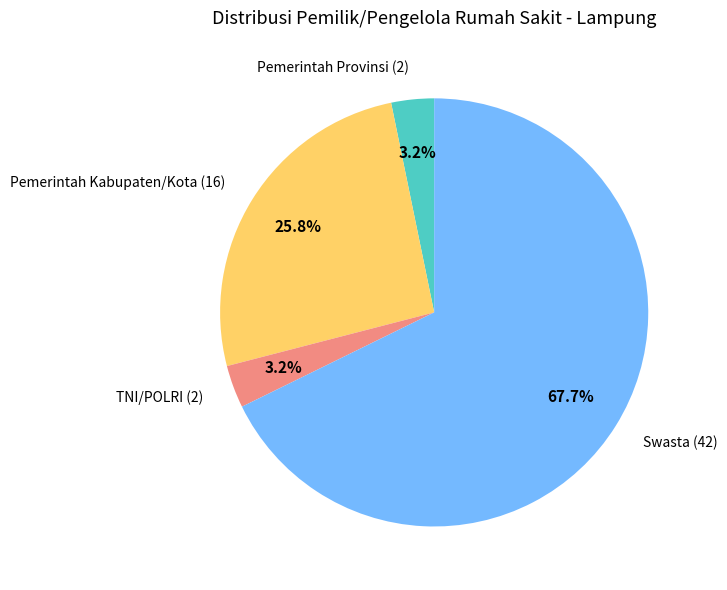

Does any single category account for the majority?

Yes